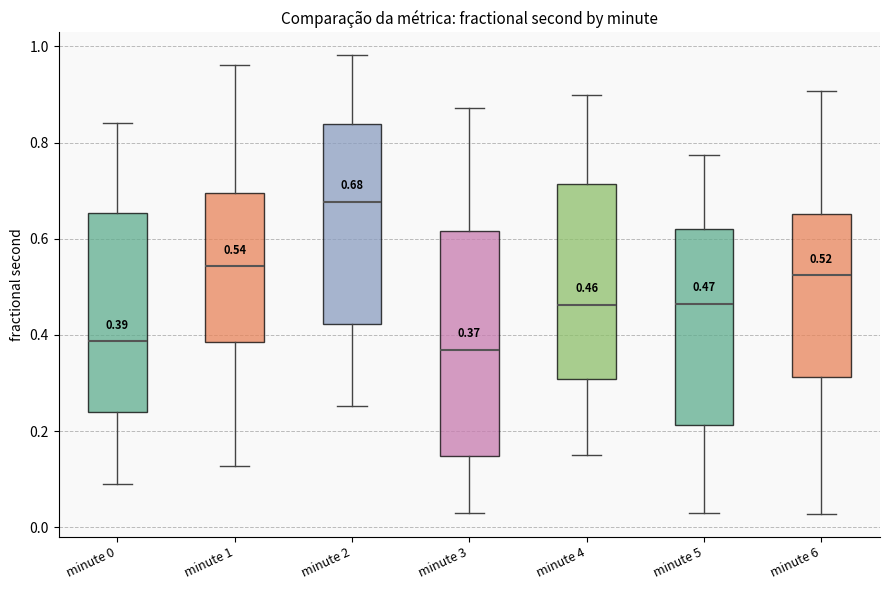

Which box is the tallest, from its lower edge to its upper edge?

minute 3